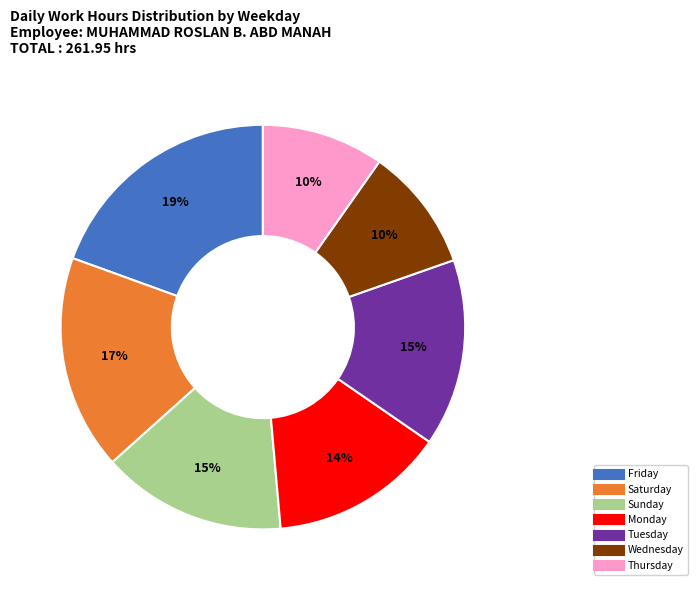

How many slices are in this pie chart?

7